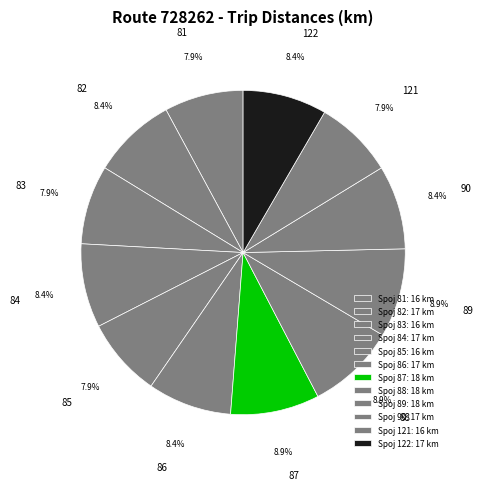

What percentage is the 90 slice, to the nearest percent?

8%